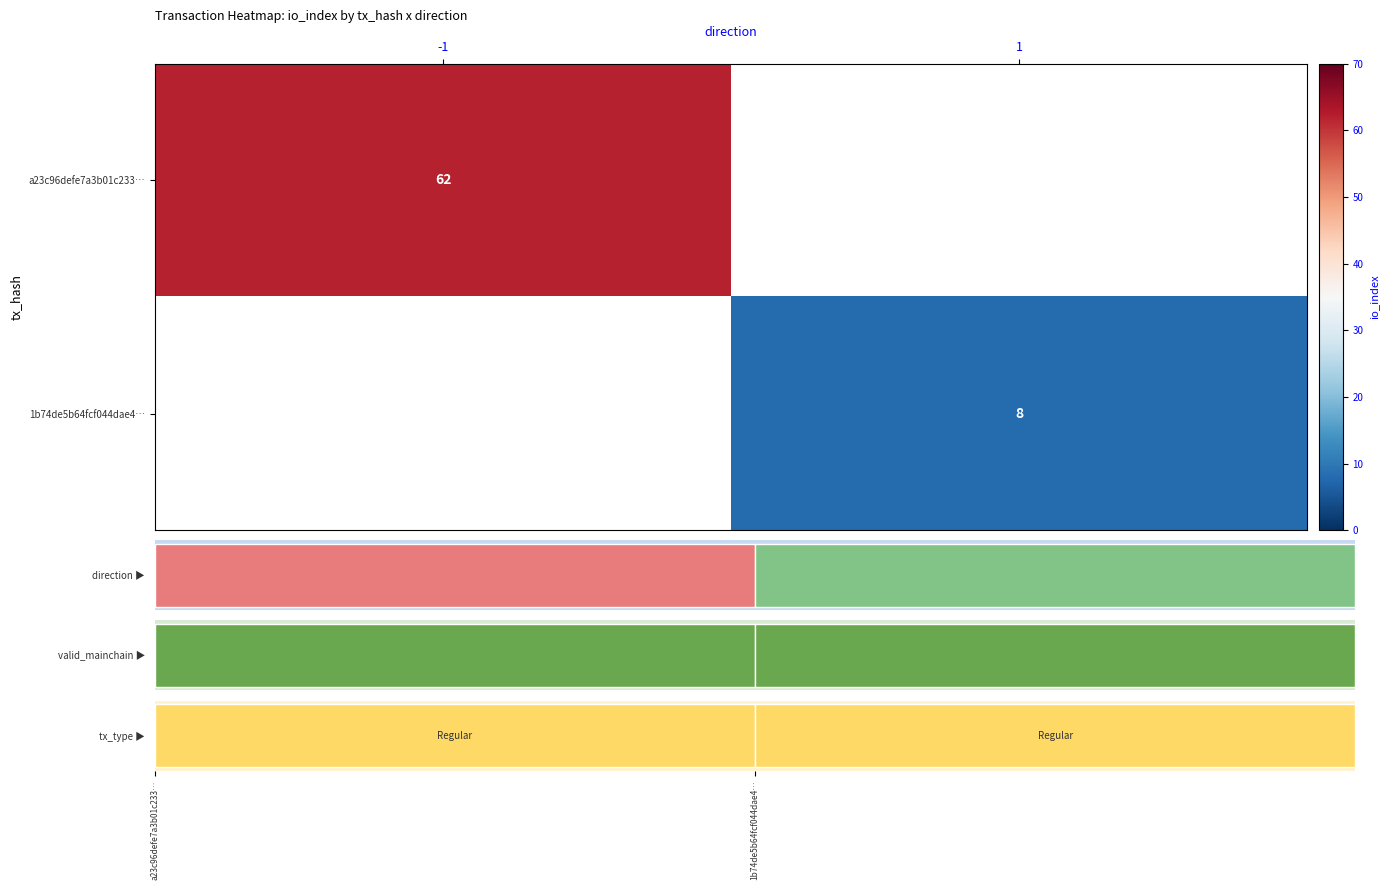

How many positive values does the a23c96defe7a3b01c233… series have?

1